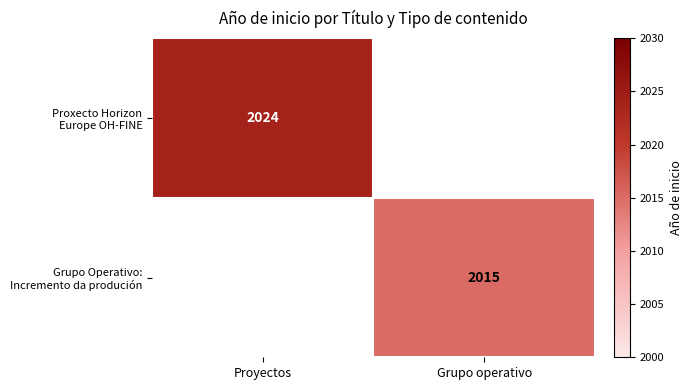

Which has a higher value, Proyectos or Grupo operativo?

Proyectos